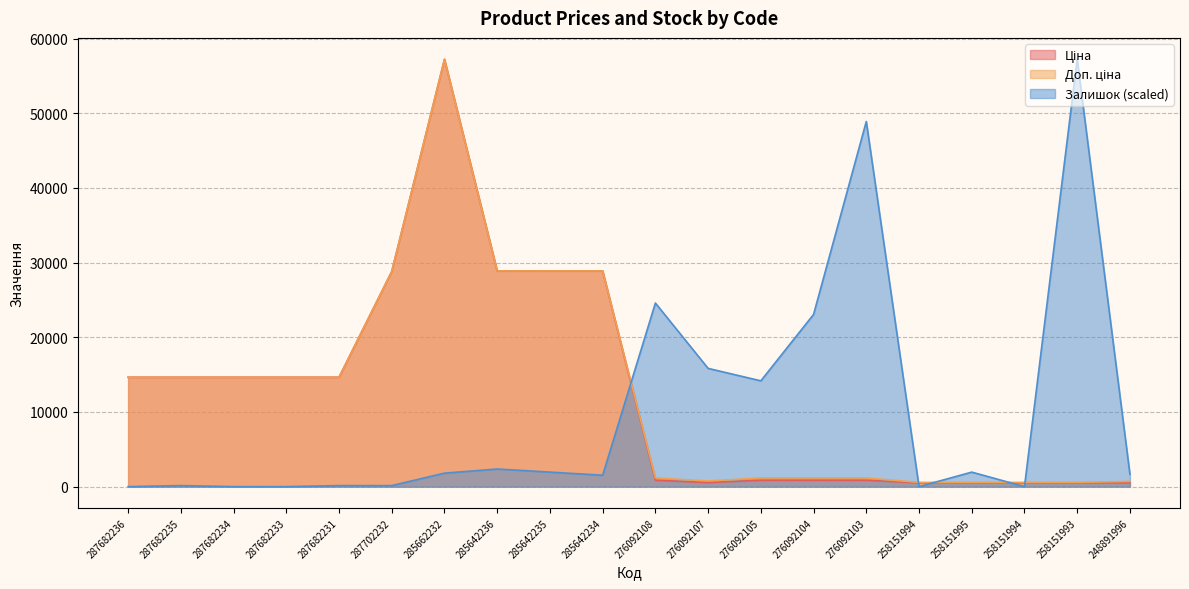

True or false: Доп. ціна and Ціна cross at least once.

False